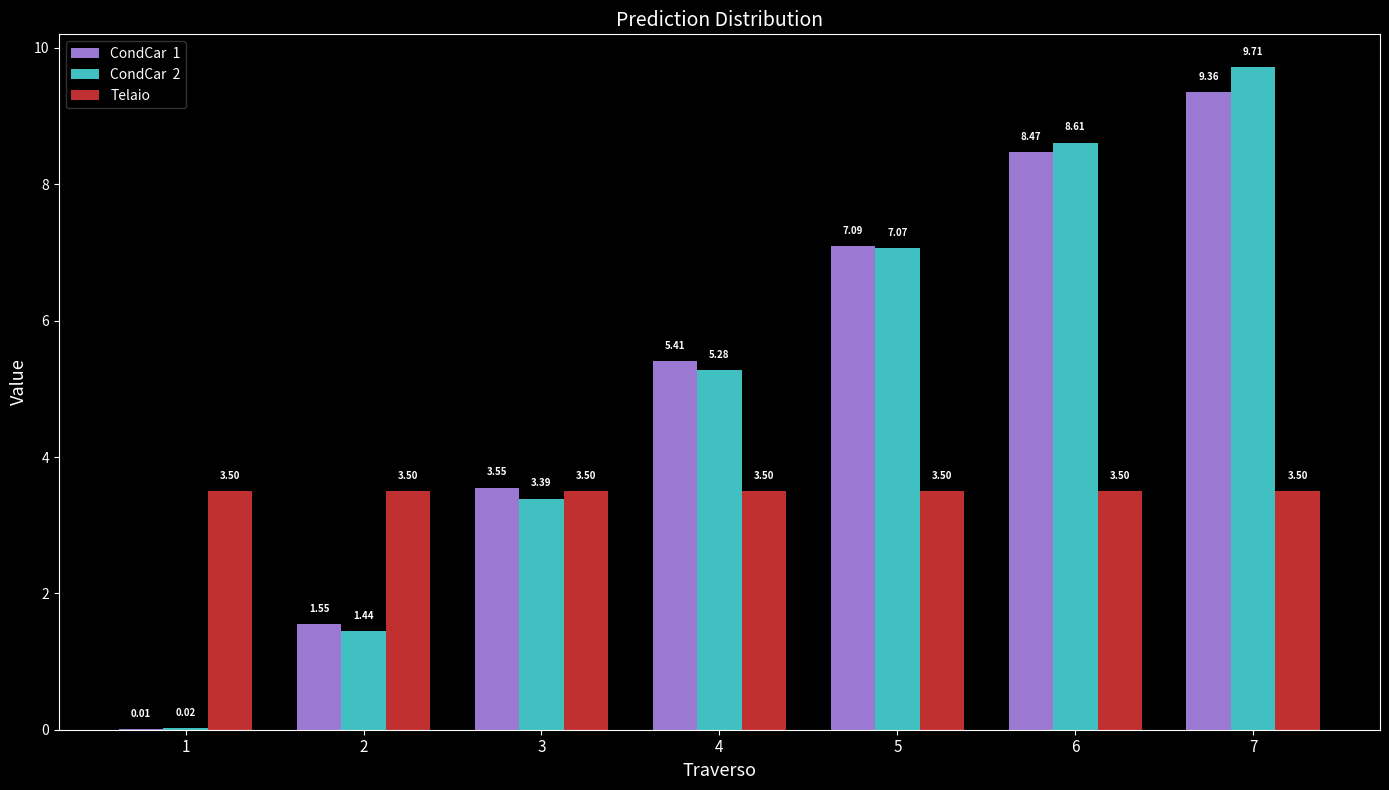

At which category is the sum across all series the highest?

7